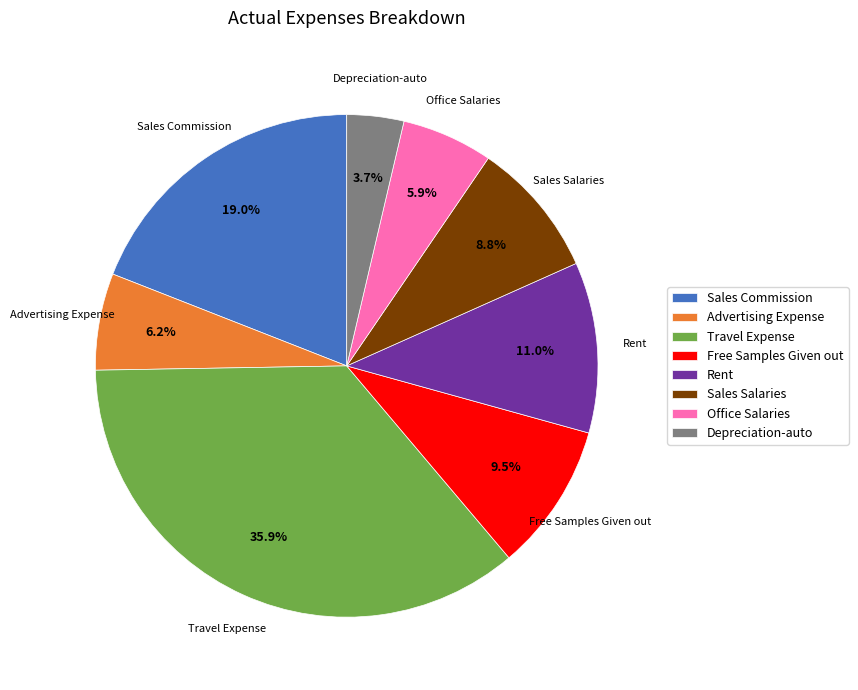

To the nearest percent, what is the combined percentage of Rent and Office Salaries?

17%